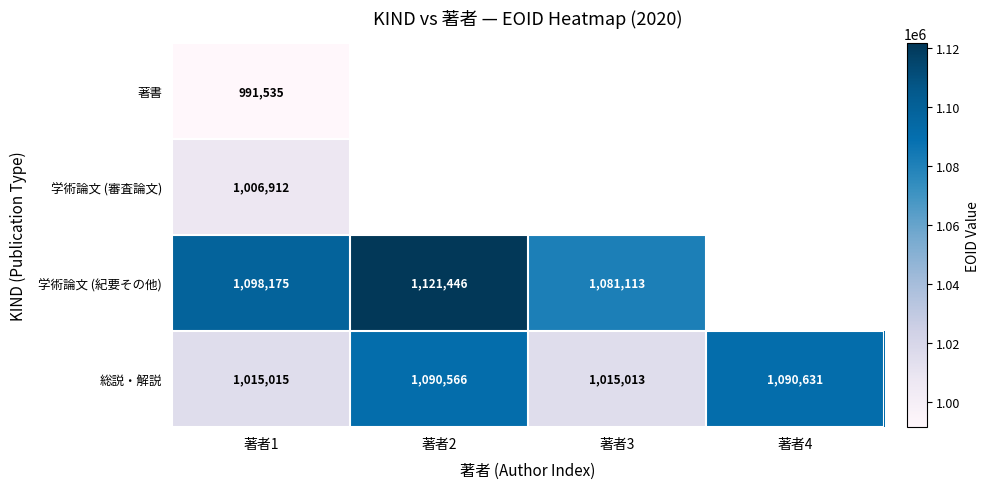

What is the spread (max minus min) of values at 著者1?

106640